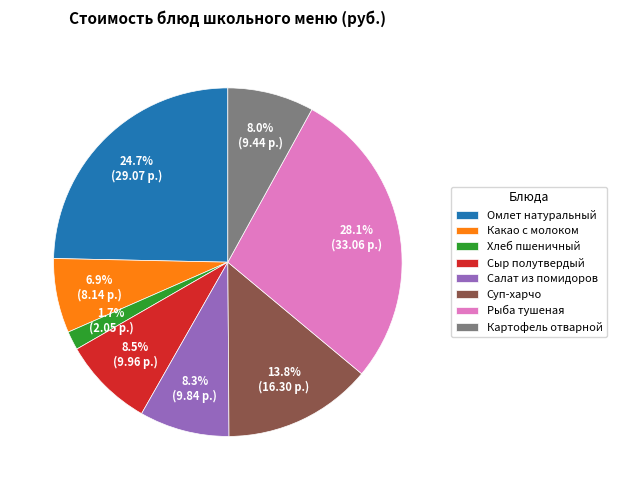

The Хлеб пшеничный slice represents 12% of the pie. True or false?

False